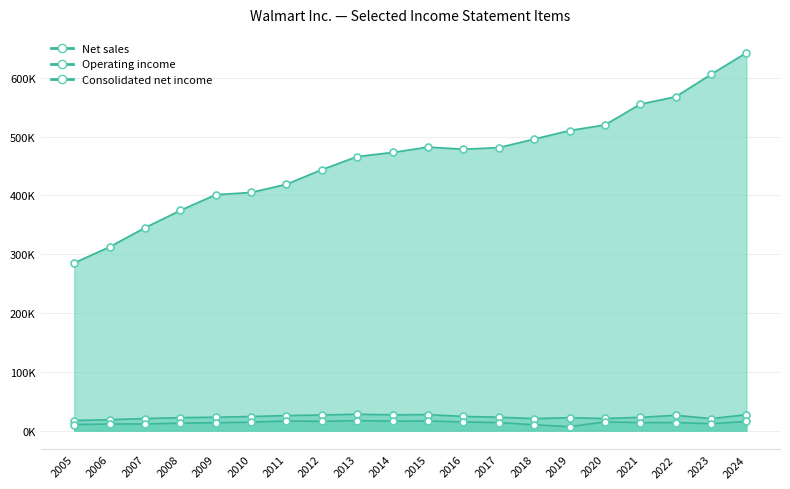

At which category does Consolidated net income reach its first local valley?

2012